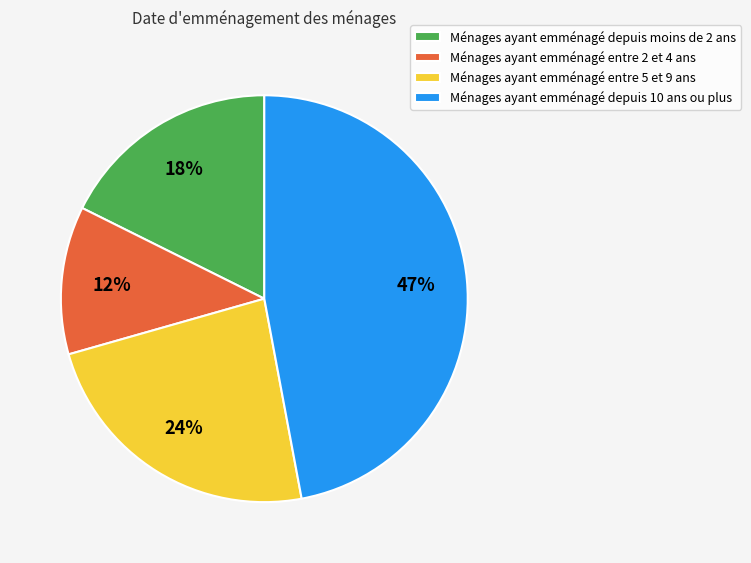

What percentage is the Ménages ayant emménagé depuis 10 ans ou plus slice, to the nearest percent?

47%